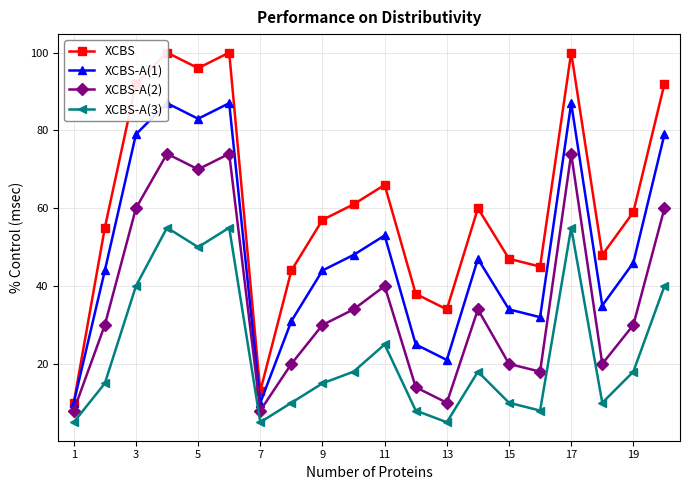

At which category does XCBS-A(2) reach its first local valley?

5